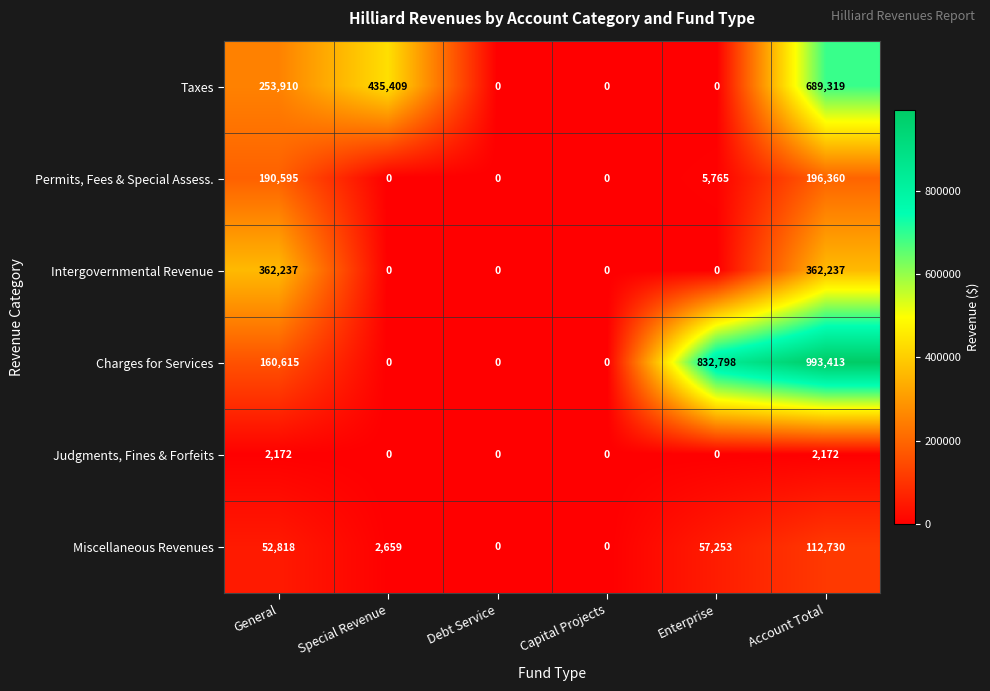

Rank the series at General from lowest to highest value.

Judgments, Fines & Forfeits, Miscellaneous Revenues, Charges for Services, Permits, Fees & Special Assess., Taxes, Intergovernmental Revenue